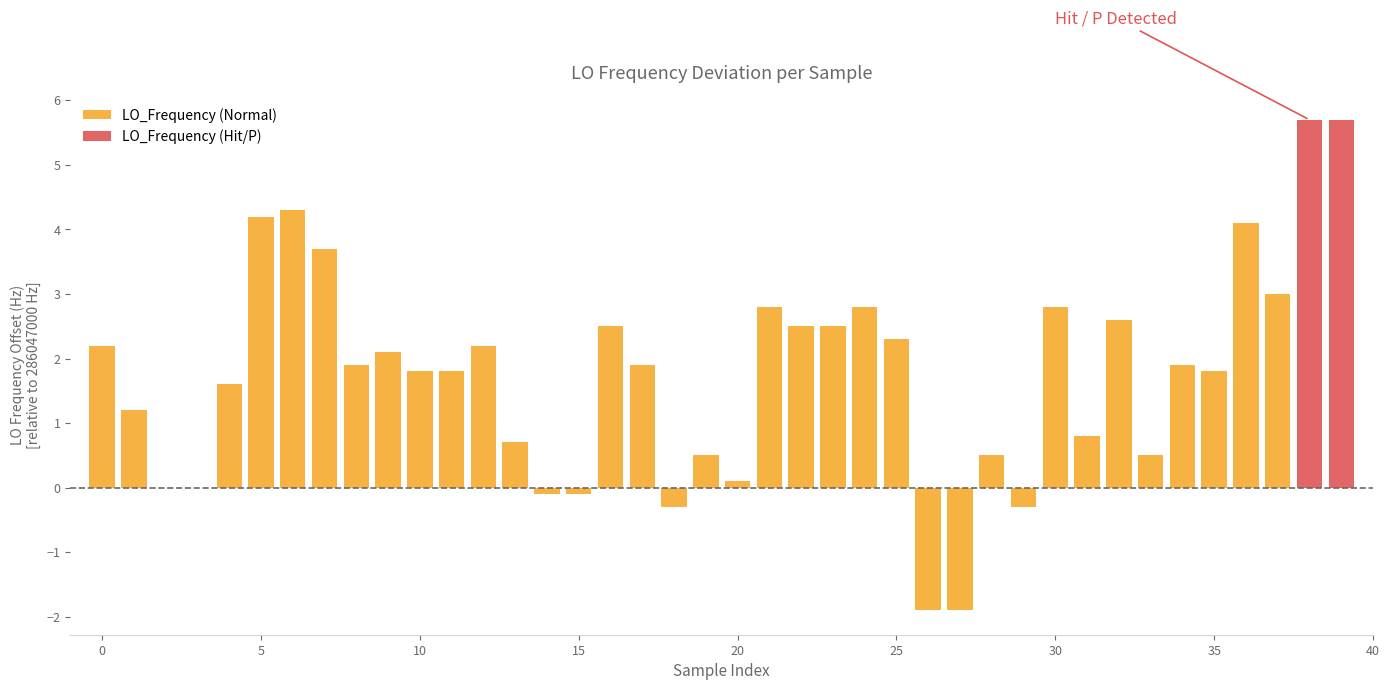

What is the minimum value shown in the chart?

-1.9